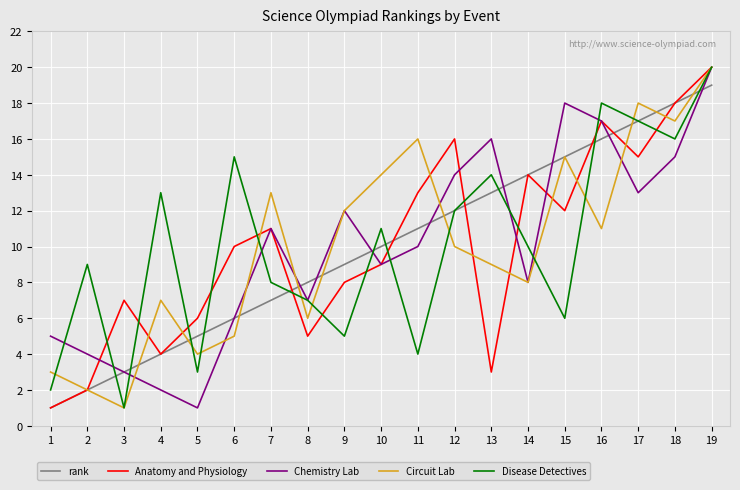

What is the total value across all series at 4?

30